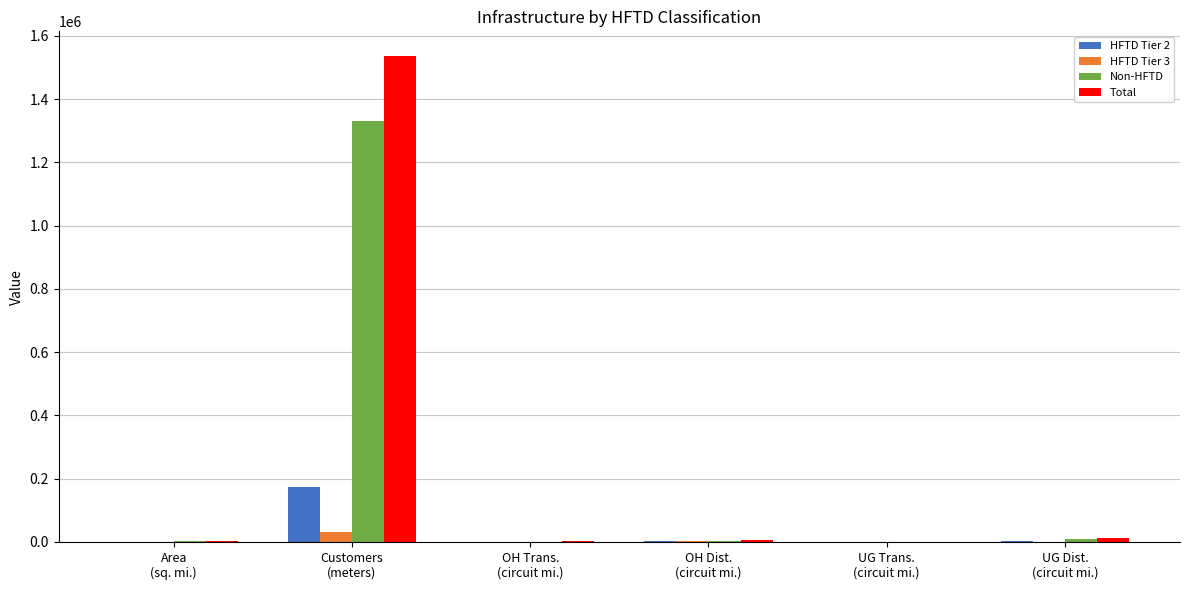

What is the highest value of the Total series?

1537844